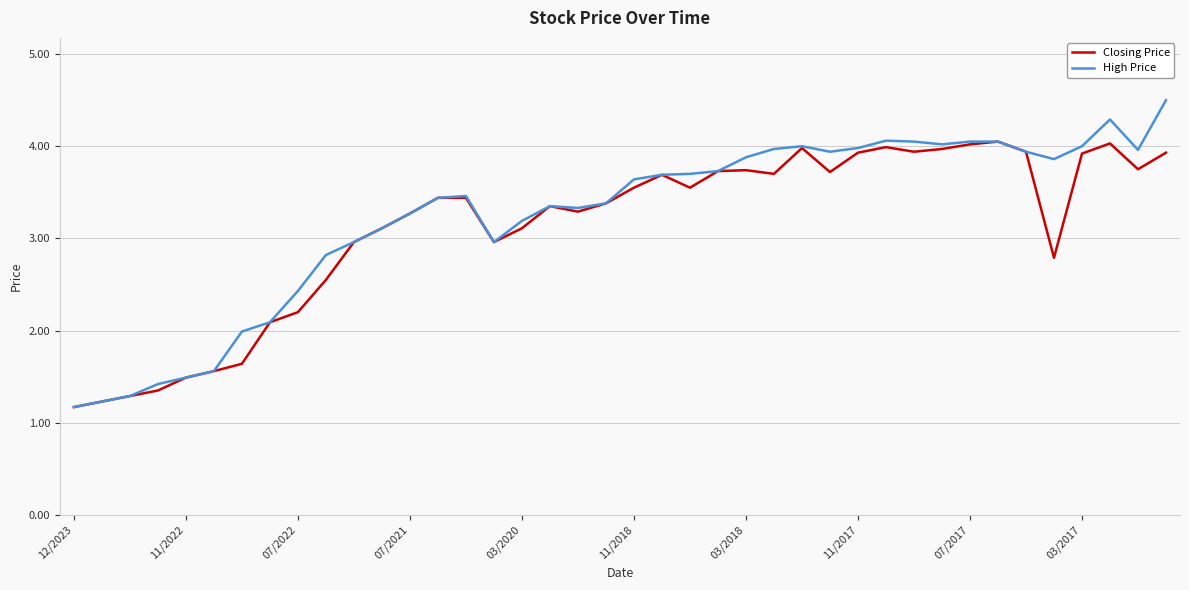

What is the maximum value for High Price?

4.5